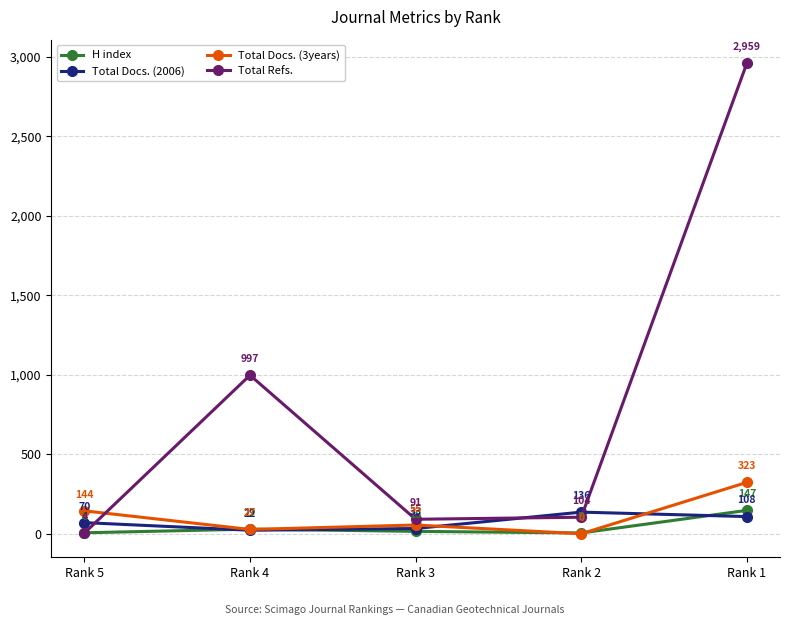

Reading left to right, transcribe all the data shown in this chart.

H index: 6	29	15	5	147
Total Docs. (2006): 70	22	33	136	108
Total Docs. (3years): 144	27	55	0	323
Total Refs.: 4	997	91	104	2959